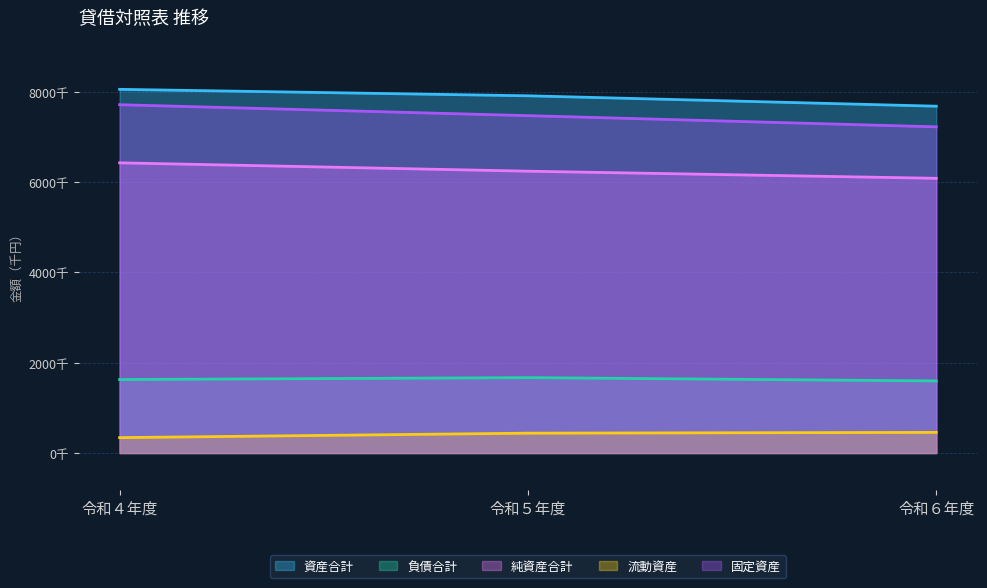

Rank the series at 令和４年度 from lowest to highest value.

流動資産, 負債合計, 純資産合計, 固定資産, 資産合計